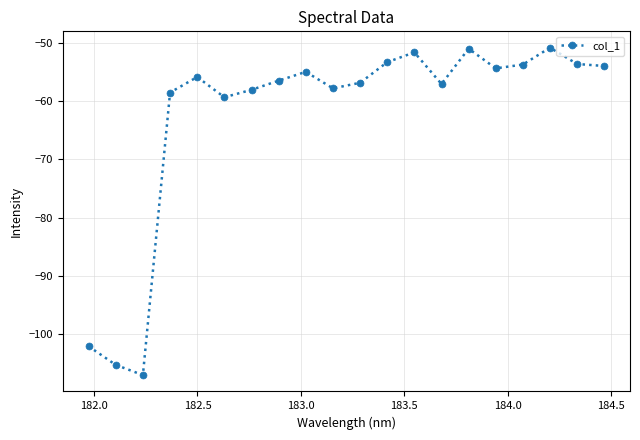

What is the minimum value shown in the chart?

-107.0